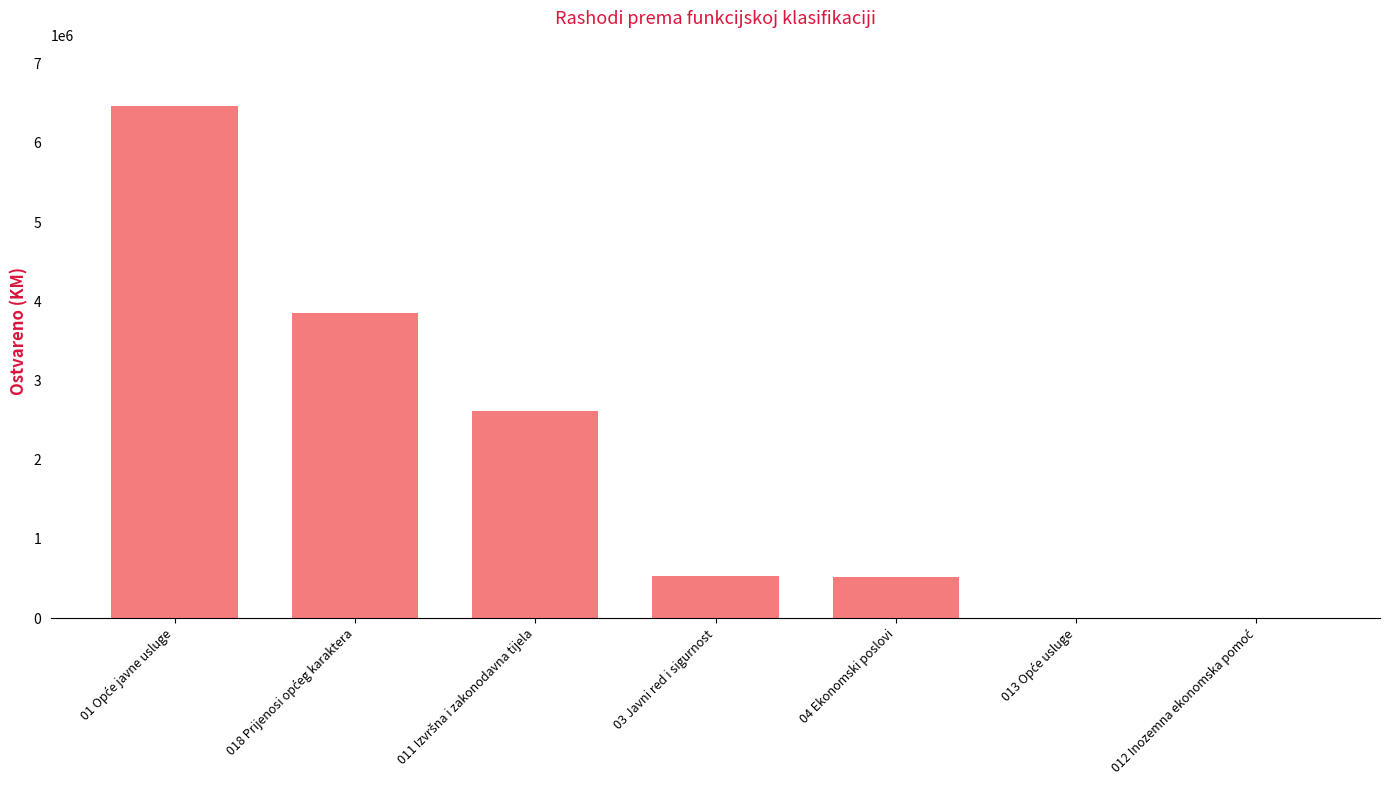

What is the sum of all values?

13969279